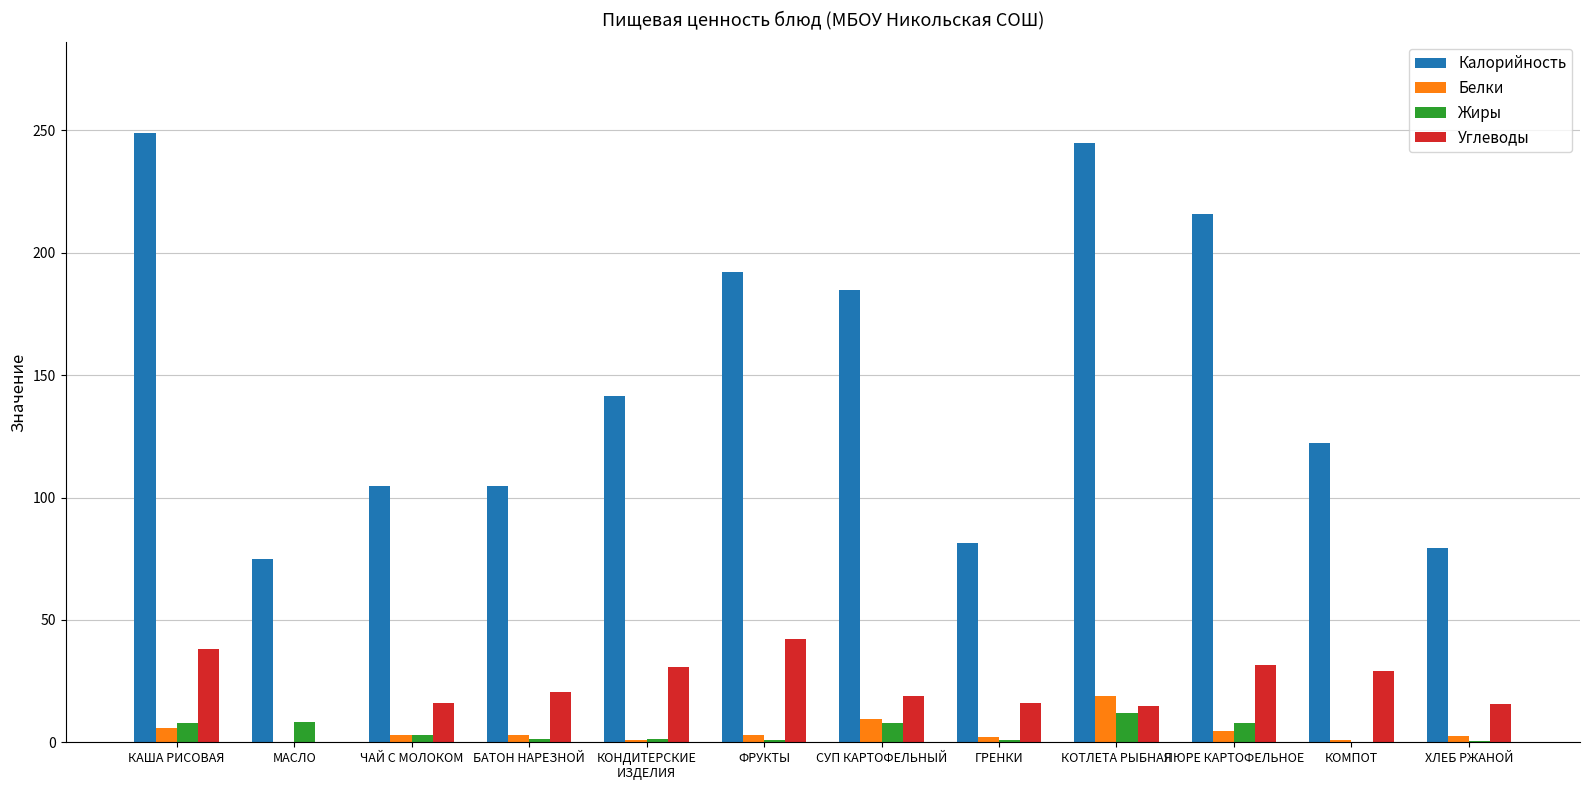

What is the average value of the Калорийность series?

149.6